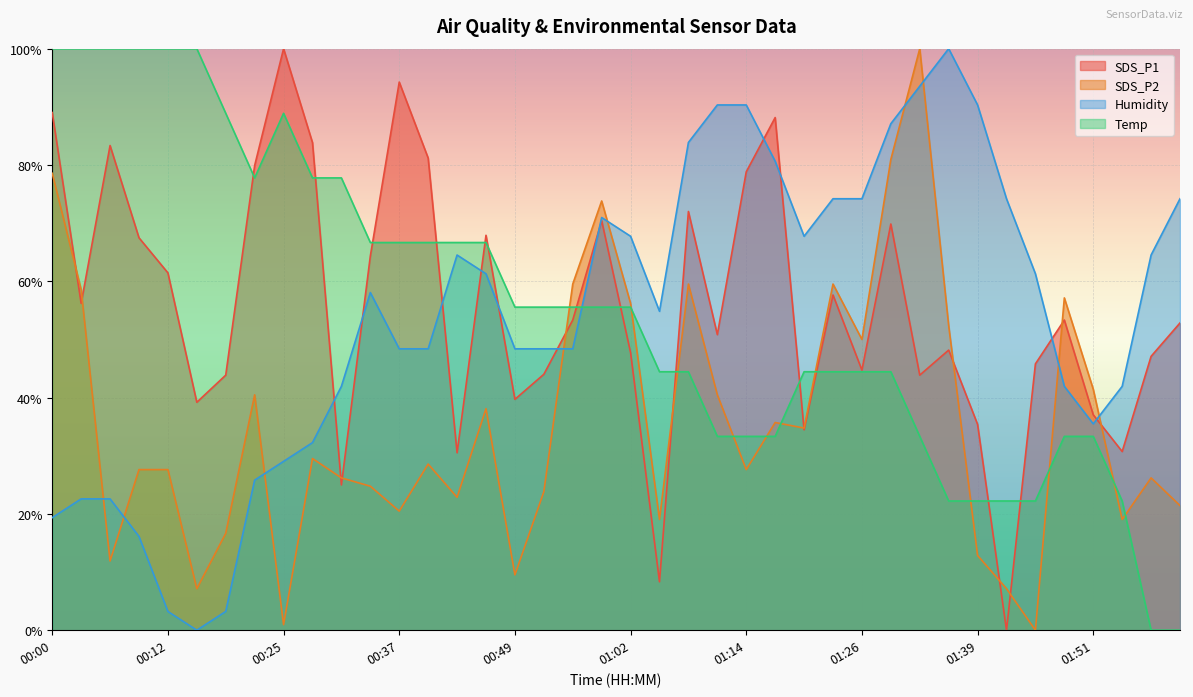

At which label does Humidity first exceed 58?

00:34